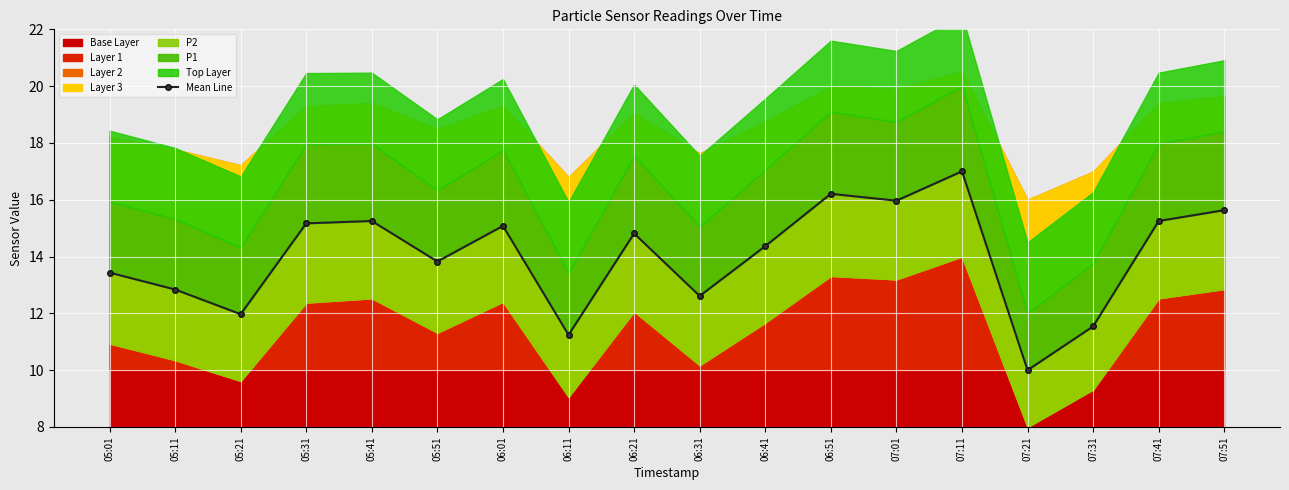

True or false: the data has more than 0 interior local peaks.

True